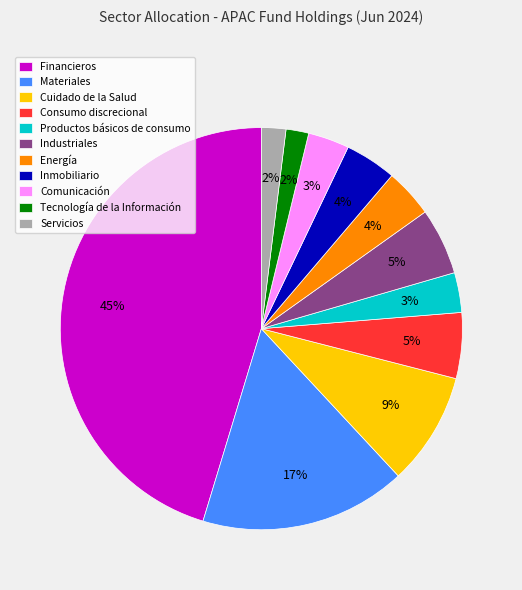

Which slice is the largest?

Financieros